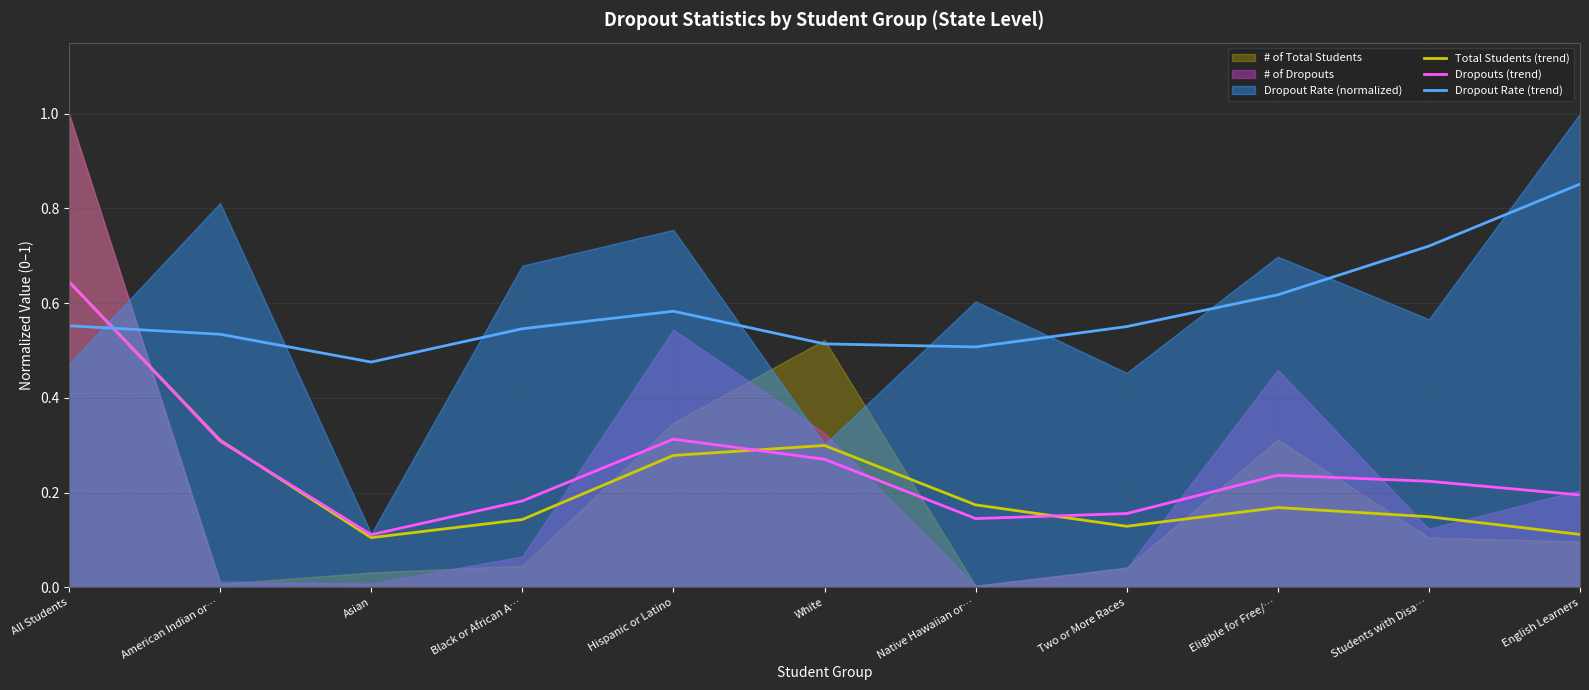

Where is Dropout Rate (trend) nearest to the value 0?

Asian